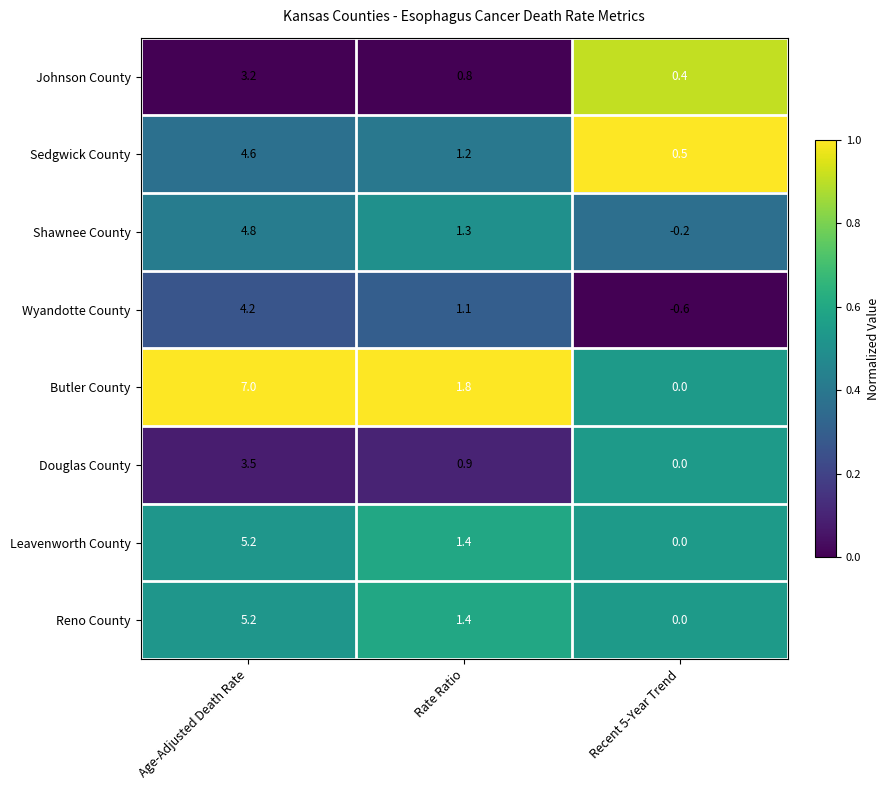

At which label is Shawnee County closest to 2?

Rate Ratio